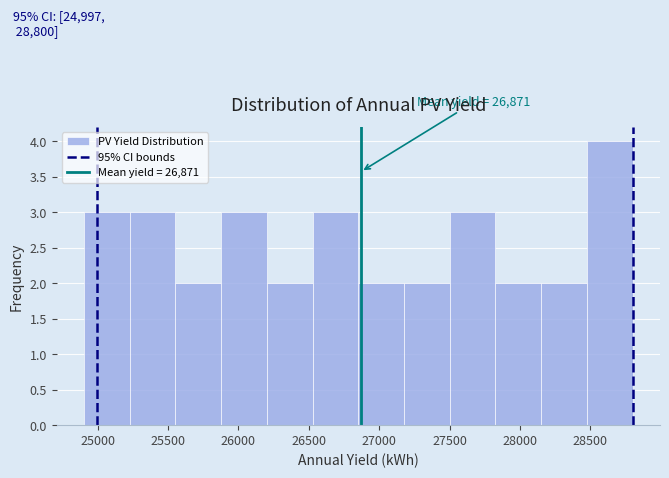

Which range on the x-axis has the tallest bar?

28500 to 28800